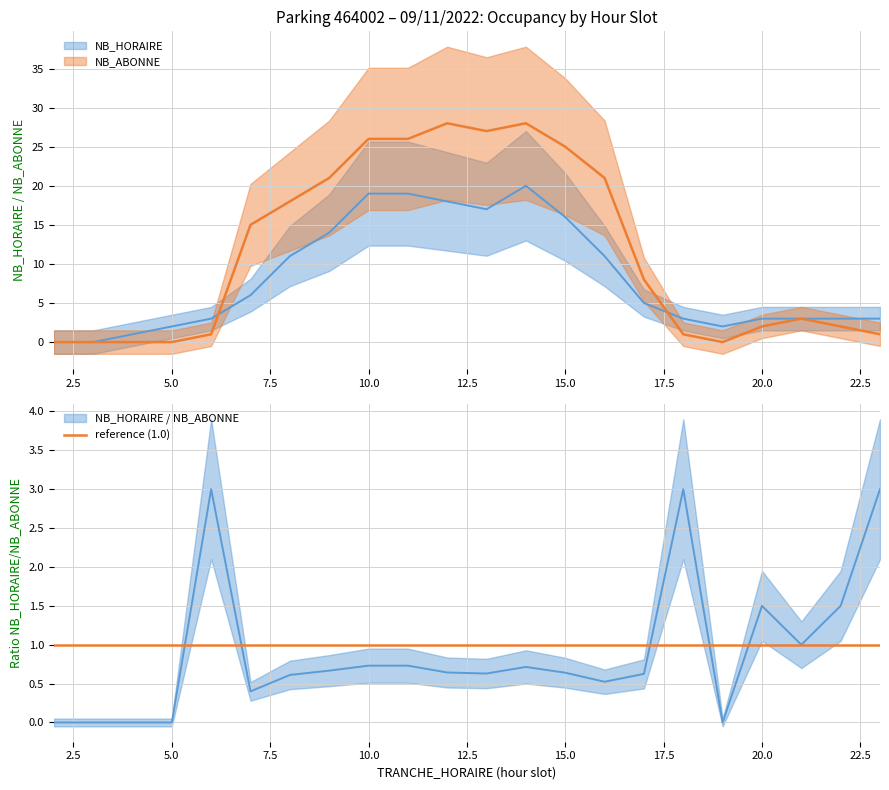

How many data points in NB_HORAIRE are less than 5?

11